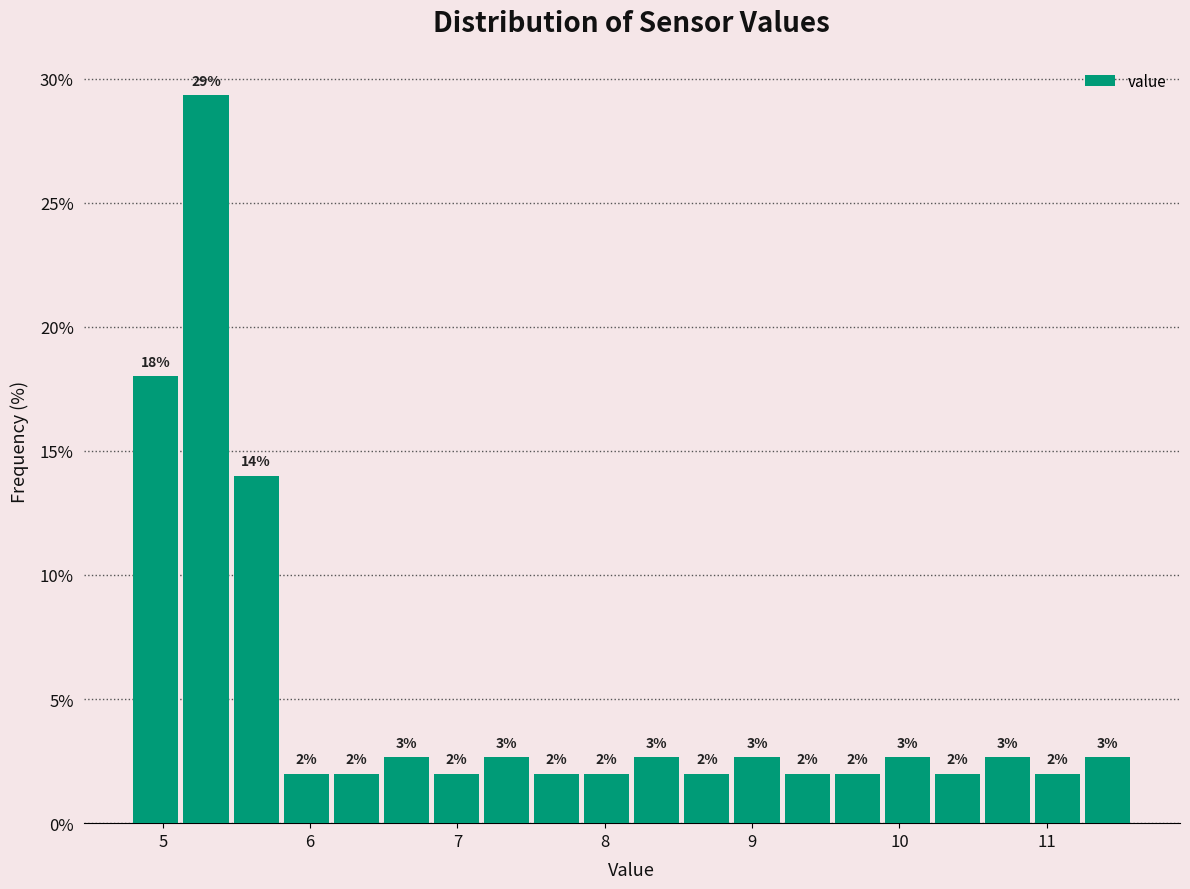

Read against the x-axis, roughly where is the centre of the tallest bar?

5.3